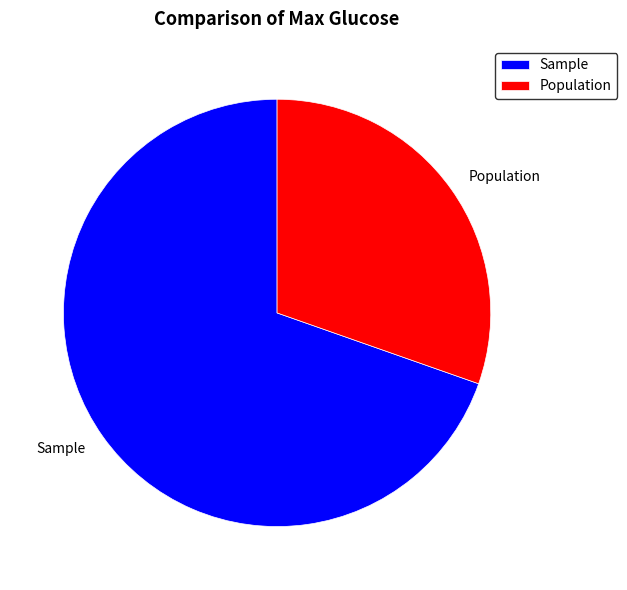

What is the majority slice?

Sample